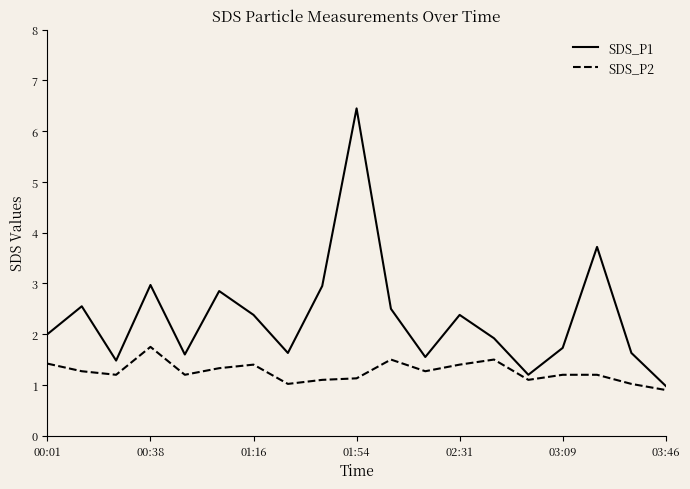

Which series has the widest spread of values?

SDS_P1